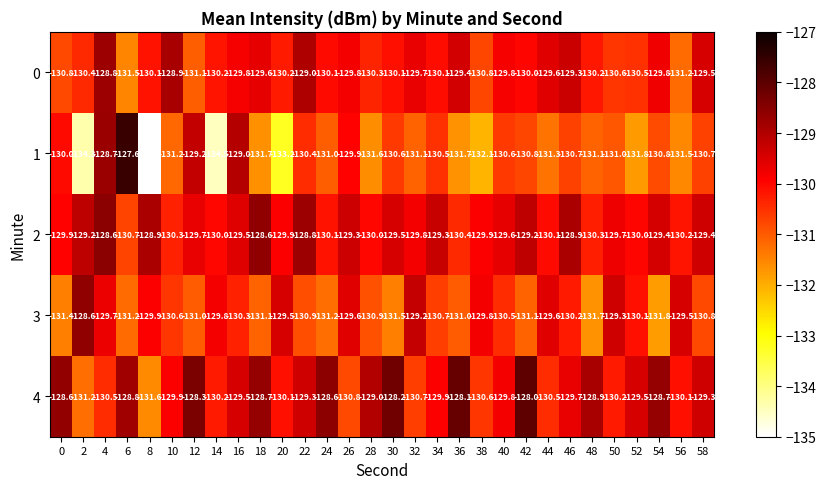

The value of 3 at 2 is -128.6. True or false?

True